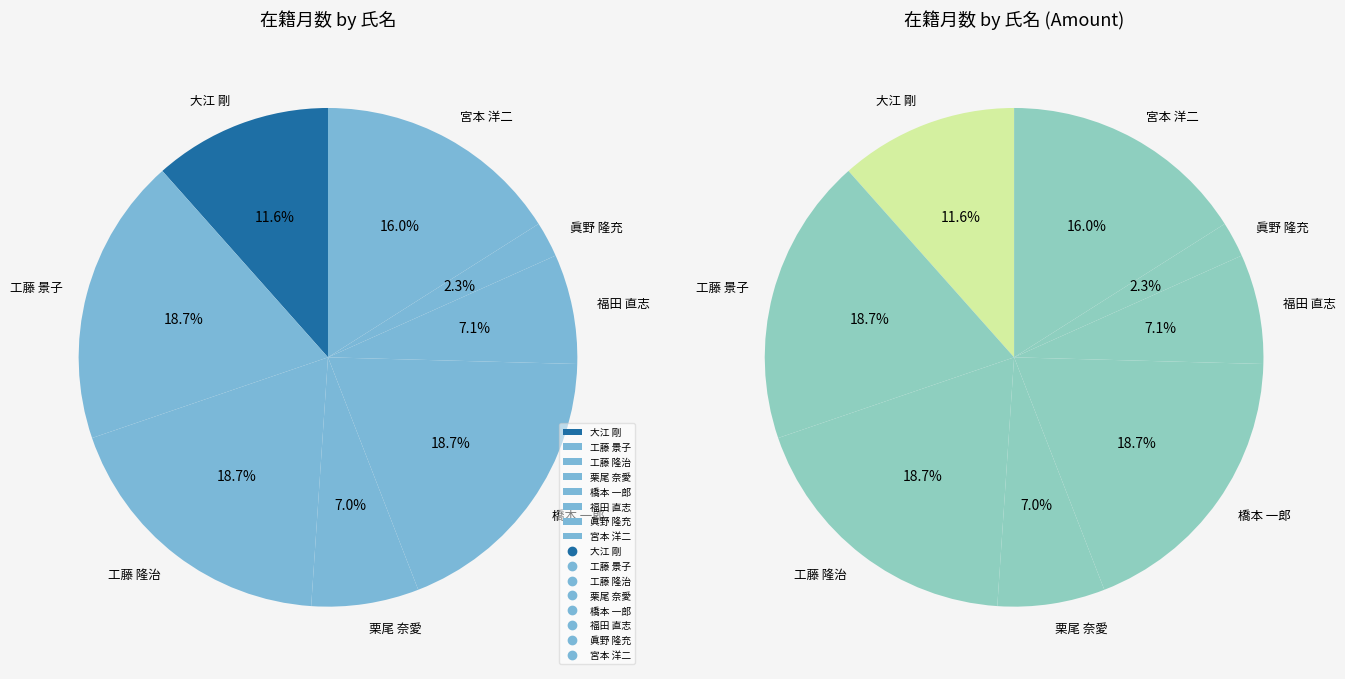

Is it true that 333398 is 2% of the pie?

True